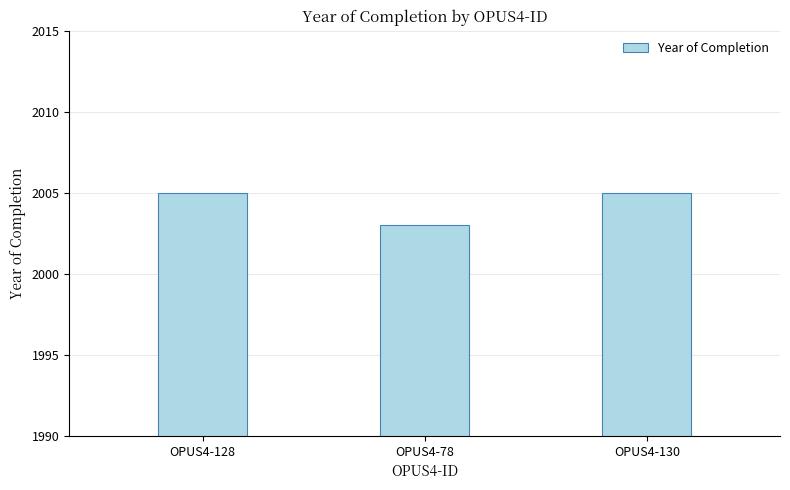

What is the sum of all values?

6013